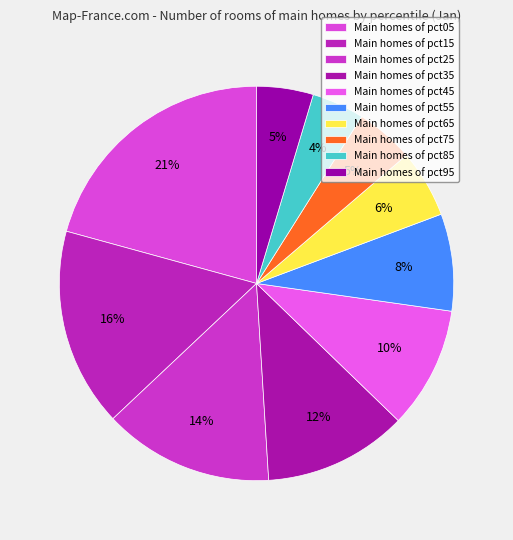

How many slices are in this pie chart?

10